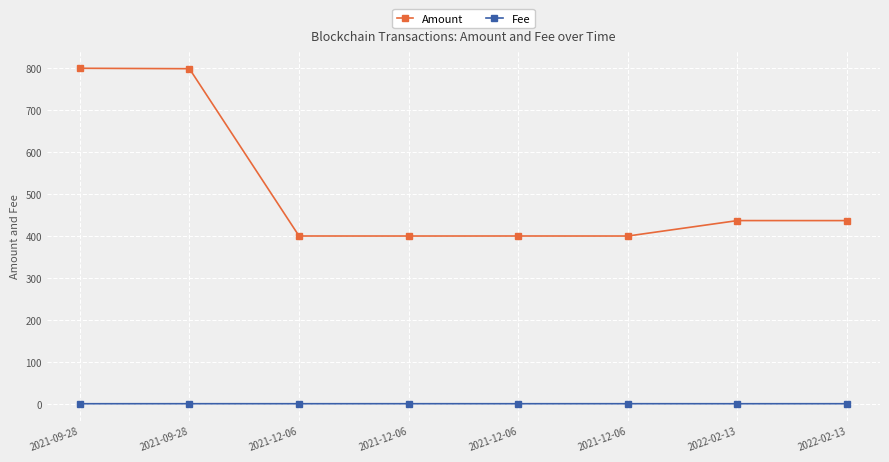

The Amount series shows 399.9 at 2021-12-06. True or false?

True